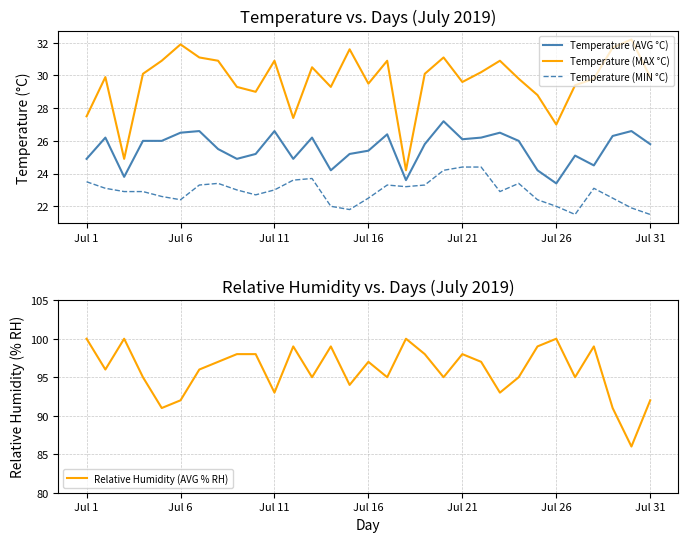

At how many categories does at least one series exceed 43?

31